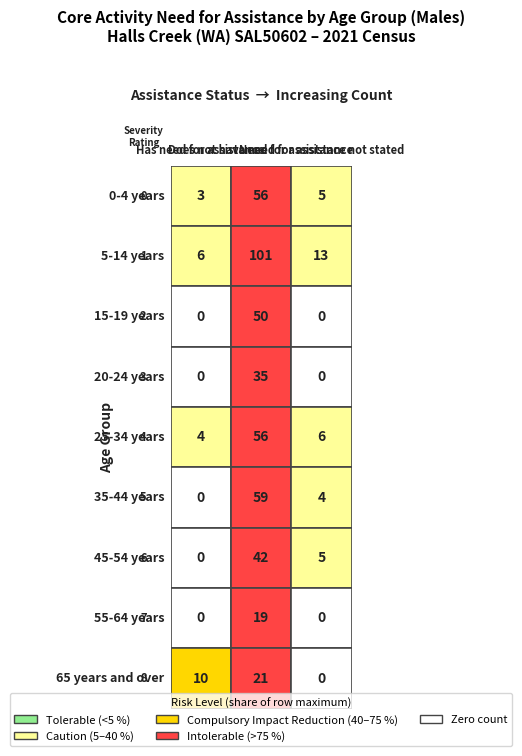

Reading left to right, what are all the values shown in this chart?

0-4 years: Has need for assistance=3	Does not have need for assistance=56	Need for assistance not stated=5
5-14 years: Has need for assistance=6	Does not have need for assistance=101	Need for assistance not stated=13
15-19 years: Has need for assistance=0	Does not have need for assistance=50	Need for assistance not stated=0
20-24 years: Has need for assistance=0	Does not have need for assistance=35	Need for assistance not stated=0
25-34 years: Has need for assistance=4	Does not have need for assistance=56	Need for assistance not stated=6
35-44 years: Has need for assistance=0	Does not have need for assistance=59	Need for assistance not stated=4
45-54 years: Has need for assistance=0	Does not have need for assistance=42	Need for assistance not stated=5
55-64 years: Has need for assistance=0	Does not have need for assistance=19	Need for assistance not stated=0
65 years and over: Has need for assistance=10	Does not have need for assistance=21	Need for assistance not stated=0